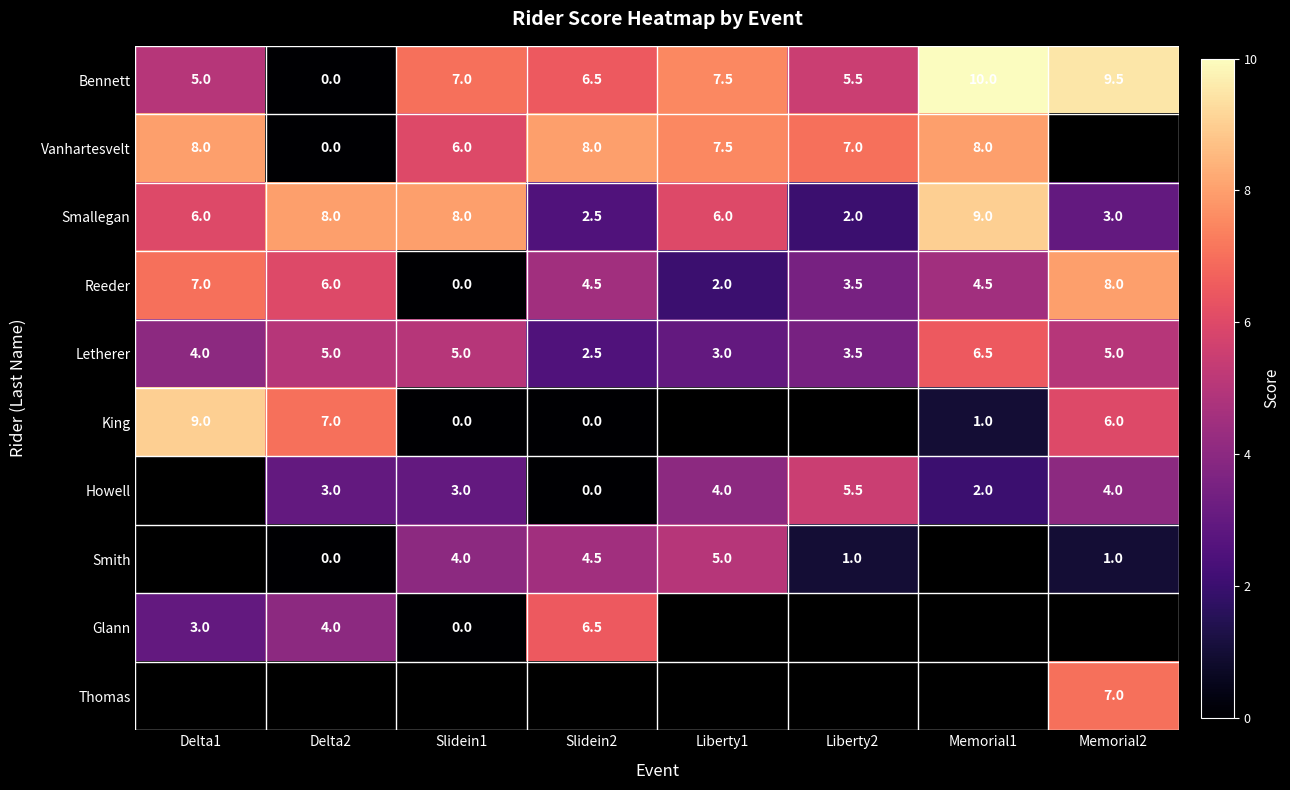

How many positive values does the Reeder series have?

7